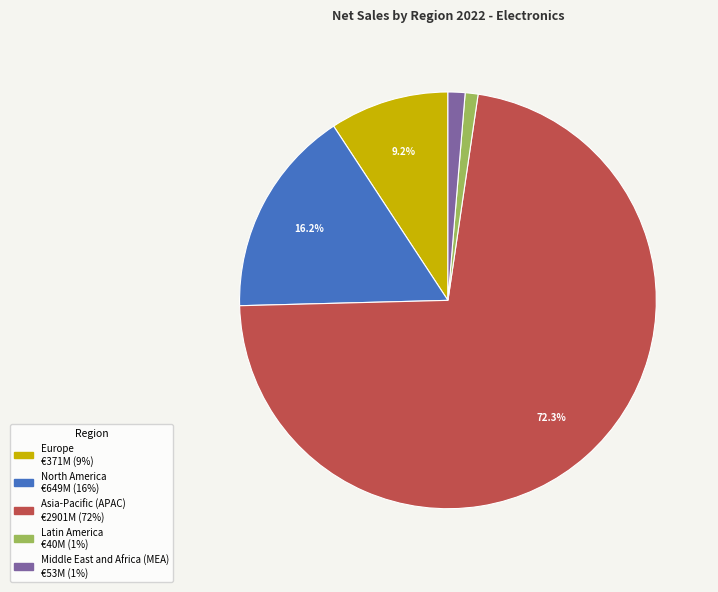

How many segments does this pie chart have?

5